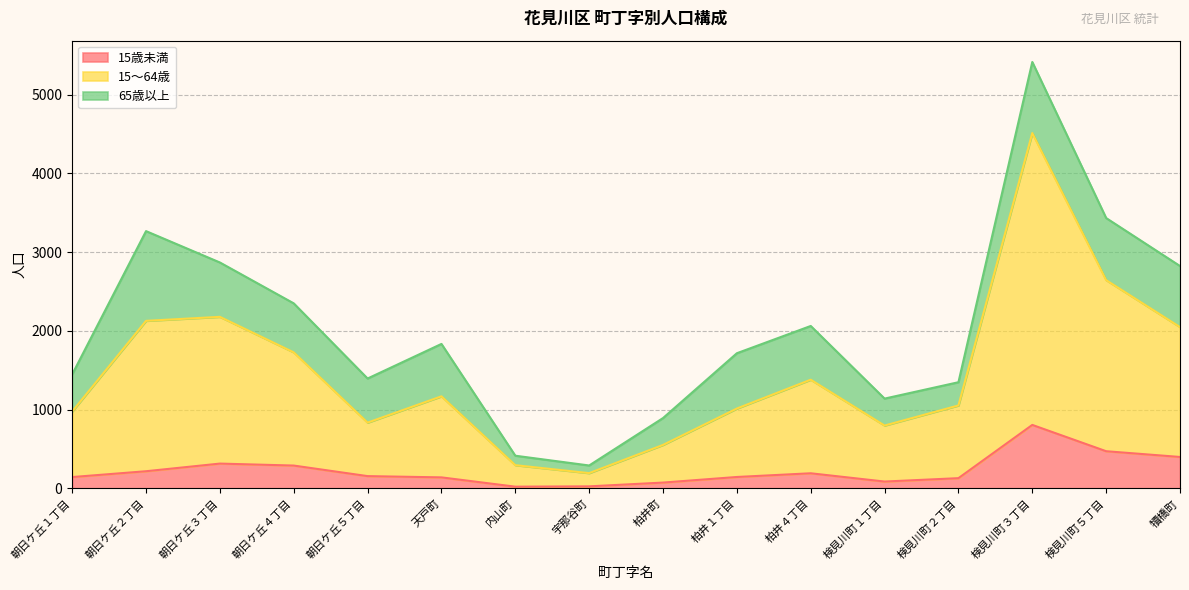

Does the chart display data point markers on the line(s)?

No